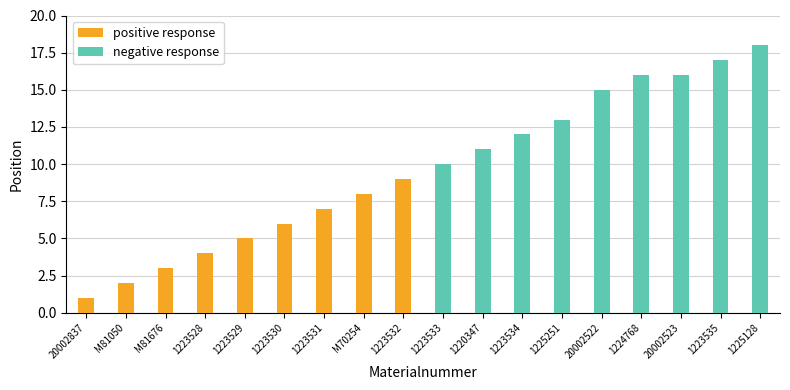

List the series in order of their peak value, lowest first.

positive response, negative response